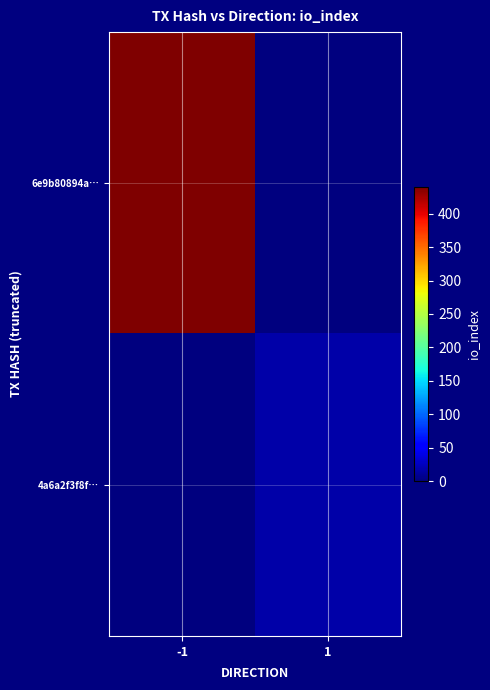

At which category does the chart reach its minimum across all series?

1